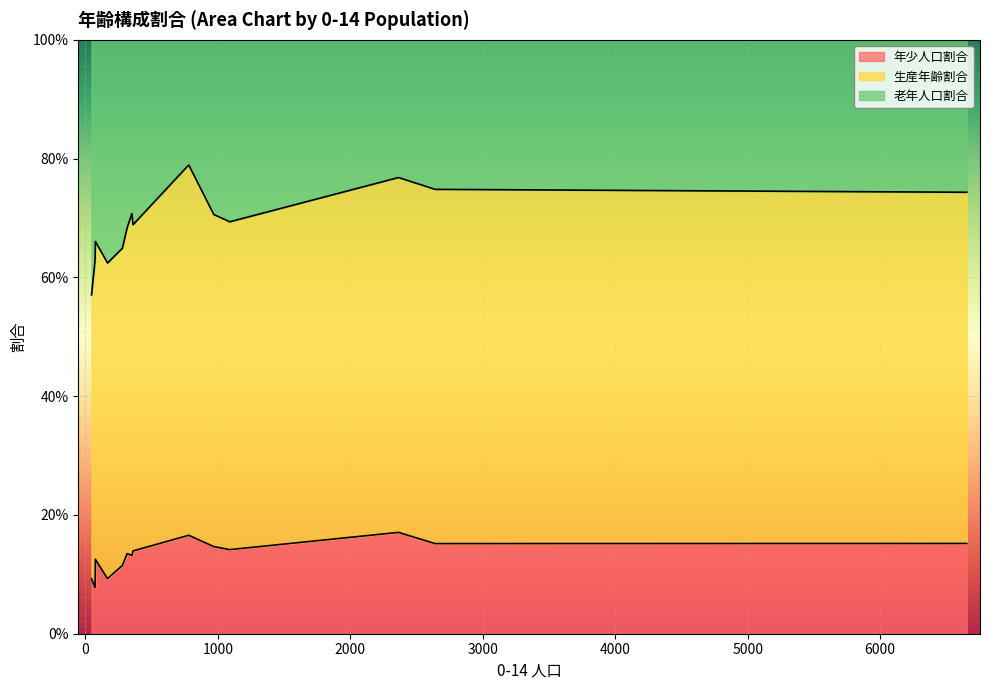

Reading right to left, what are all the values shown in this chart?

年少人口割合: 江の浦地区(男)=0.1	森山地域(男)=0.1	多良見地域(男)=0.1	伊木力地区(男)=0.1	大草地区(男)=0.1	喜々津地区(男)=0.1	諫早地域(男)=0.2	長田地区(男)=0.1	本野地区(男)=0.1	真津山地区(男)=0.2	有喜地区(男)=0.1	小野地区(男)=0.1	小栗地区(男)=0.2	中央地区(男)=0.2
生産年齢割合: 江の浦地区(男)=0.5	森山地域(男)=0.5	多良見地域(男)=0.6	伊木力地区(男)=0.5	大草地区(男)=0.5	喜々津地区(男)=0.6	諫早地域(男)=0.6	長田地区(男)=0.5	本野地区(男)=0.6	真津山地区(男)=0.6	有喜地区(男)=0.5	小野地区(男)=0.6	小栗地区(男)=0.6	中央地区(男)=0.6
老年人口割合: 江の浦地区(男)=0.3	森山地域(男)=0.3	多良見地域(男)=0.3	伊木力地区(男)=0.3	大草地区(男)=0.4	喜々津地区(男)=0.3	諫早地域(男)=0.3	長田地区(男)=0.4	本野地区(男)=0.4	真津山地区(男)=0.2	有喜地区(男)=0.4	小野地区(男)=0.3	小栗地区(男)=0.2	中央地区(男)=0.3